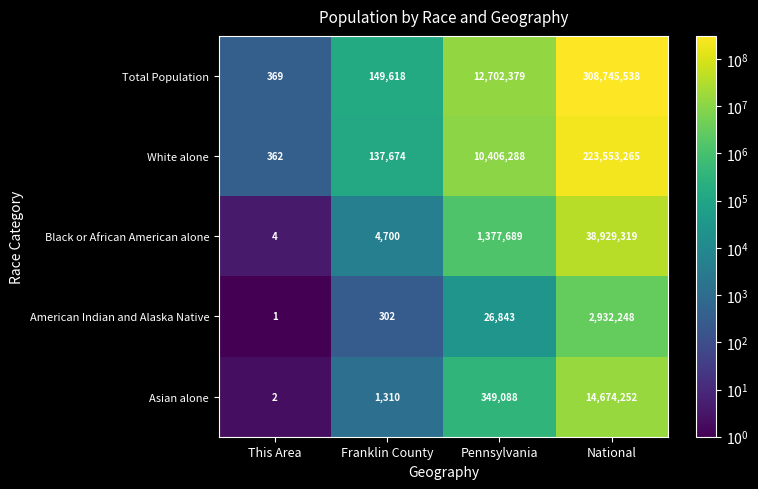

What is the approximate value of Total Population at National?

308745538